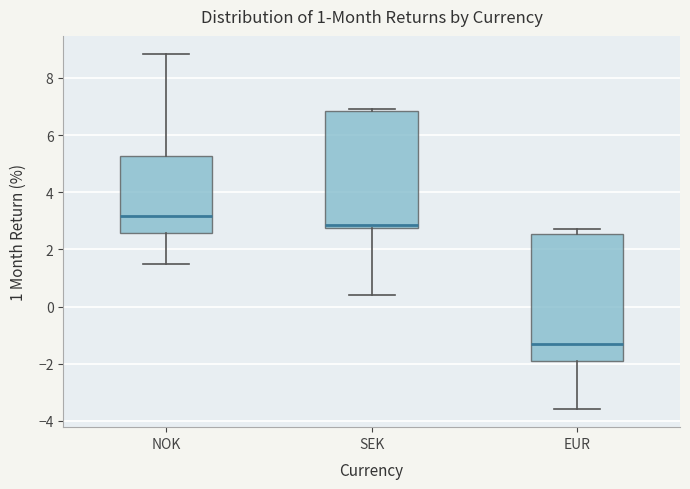

Where is the upper edge of the box for NOK on the y-axis? The values are not printed on the chart, so give them approximately, as read against the axis.

5.2